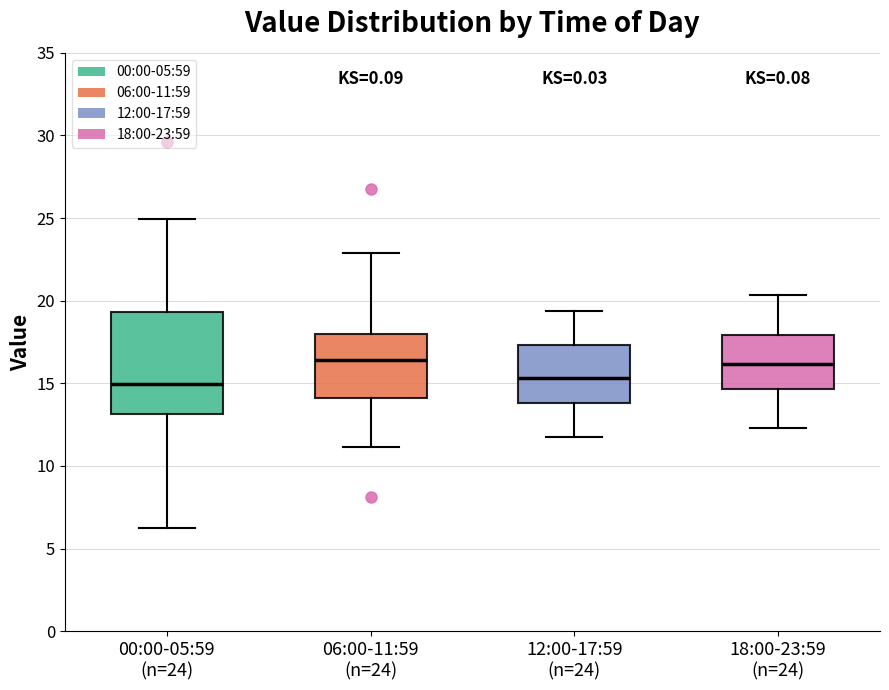

Reading left to right, read every box against the y-axis: the position of its median line, the range the box covers, and the ends of its whiskers. The values are not printed on the chart, so give them approximately, as read against the axis.

00:00-05:59 (n=24): median 15.0, box 13.0 to 19.5, whiskers 6.0 to 25.0
06:00-11:59 (n=24): median 16.5, box 14.0 to 18.0, whiskers 11.0 to 23.0
12:00-17:59 (n=24): median 15.5, box 14.0 to 17.5, whiskers 12.0 to 19.5
18:00-23:59 (n=24): median 16.0, box 14.5 to 18.0, whiskers 12.5 to 20.5